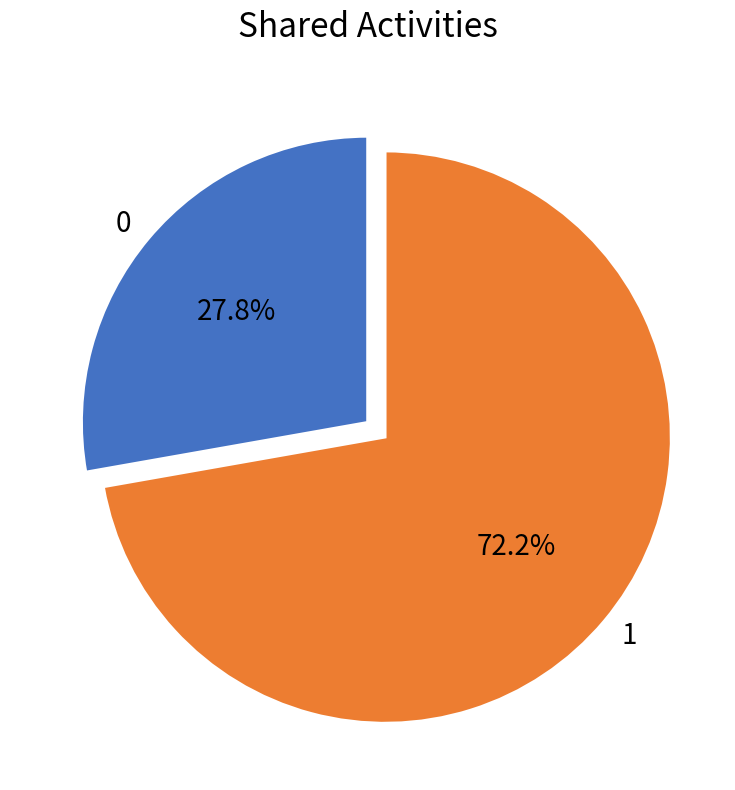

What percentage is NOT represented by 1?

27.8%